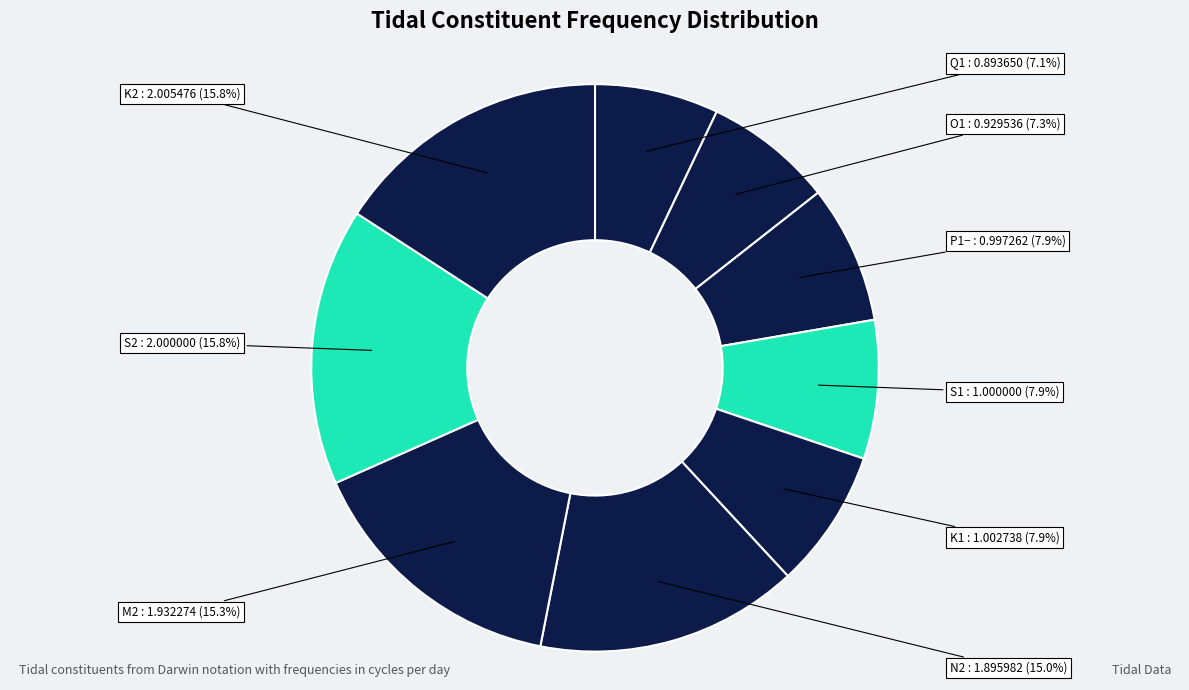

True or false: M2 accounts for 29% of the total.

False